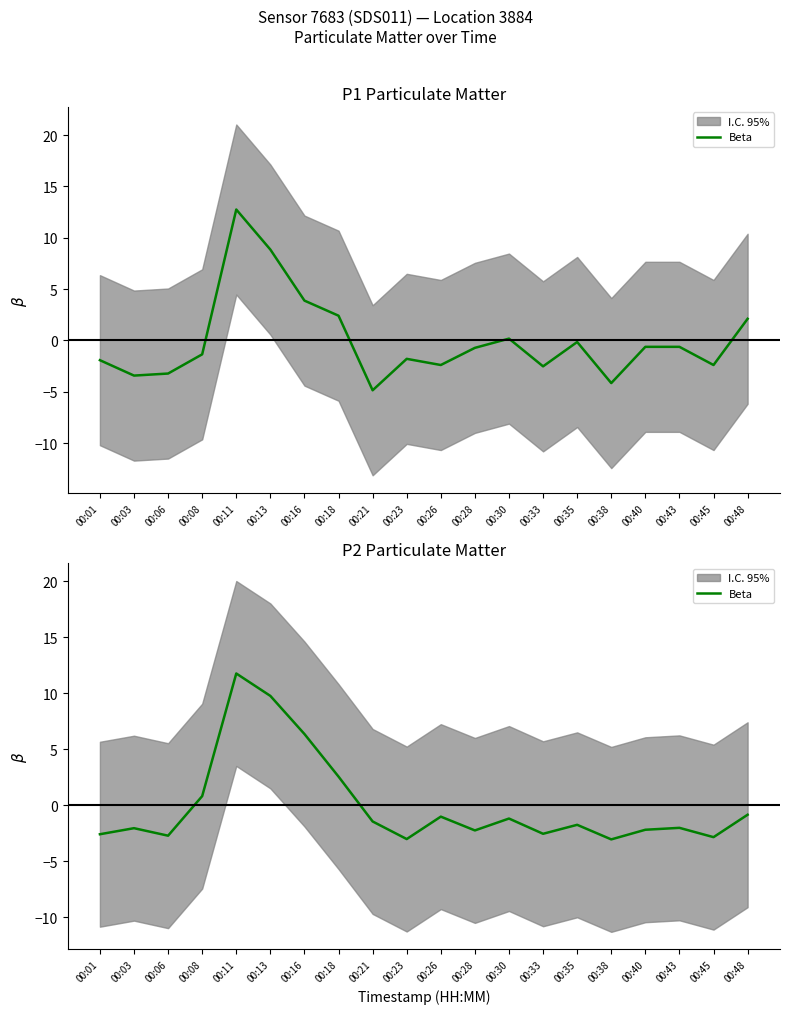

The chart shows a value of -0.5 at 00:35. True or false?

False